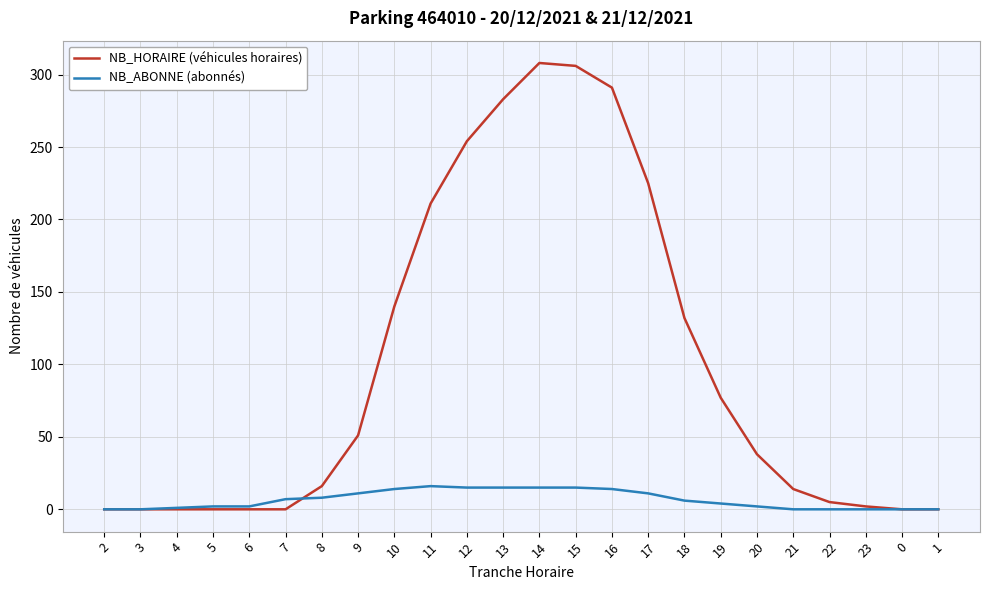

The value of NB_ABONNE (abonnés) at 14 is 15. True or false?

True